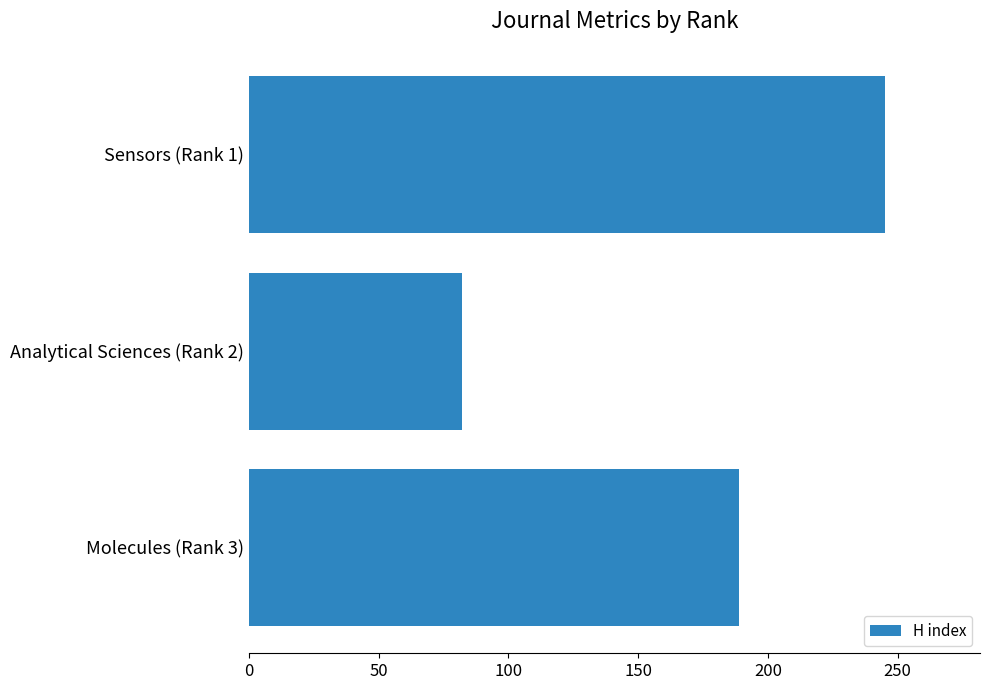

Count the values in the range 82 to 245.

3